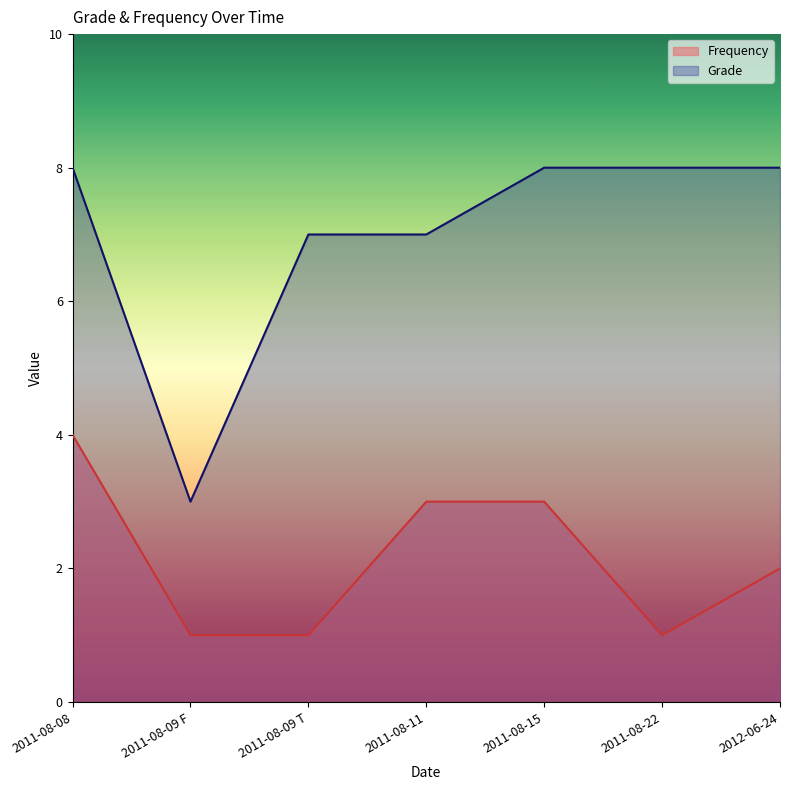

At which category does the chart reach its minimum across all series?

2011-08-09 F